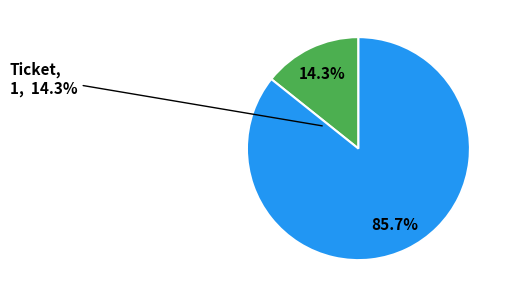

What is the change in value from Ticket to Regular?

+5